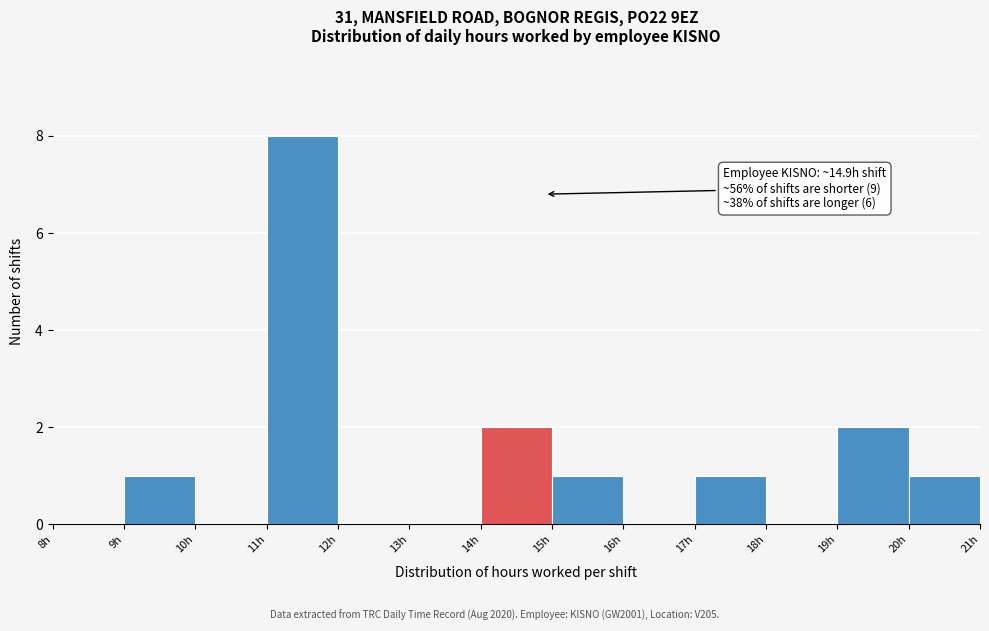

Over which range of the x-axis is the bar tallest?

11 to 12